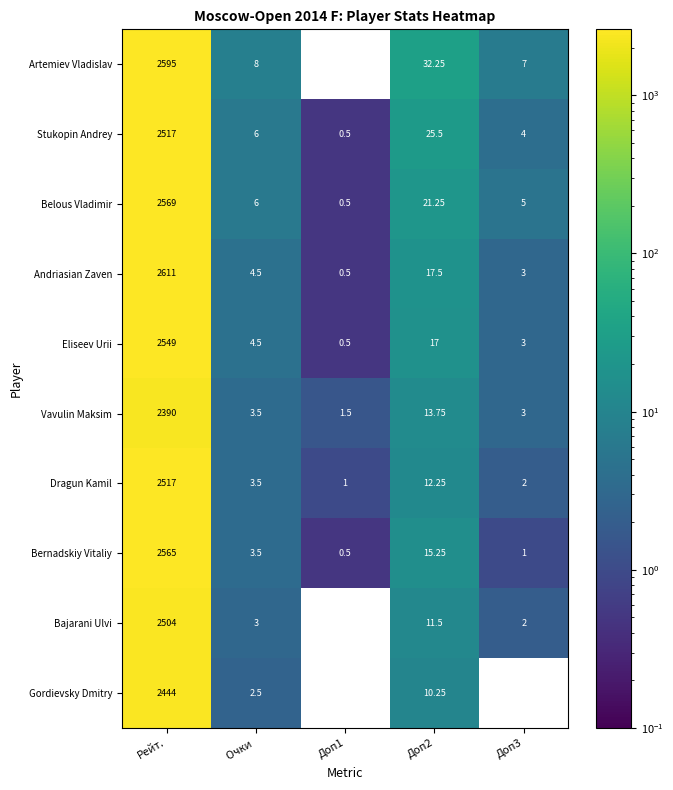

Where does the Bernadskiy Vitaliy series first go above 3?

Рейт.